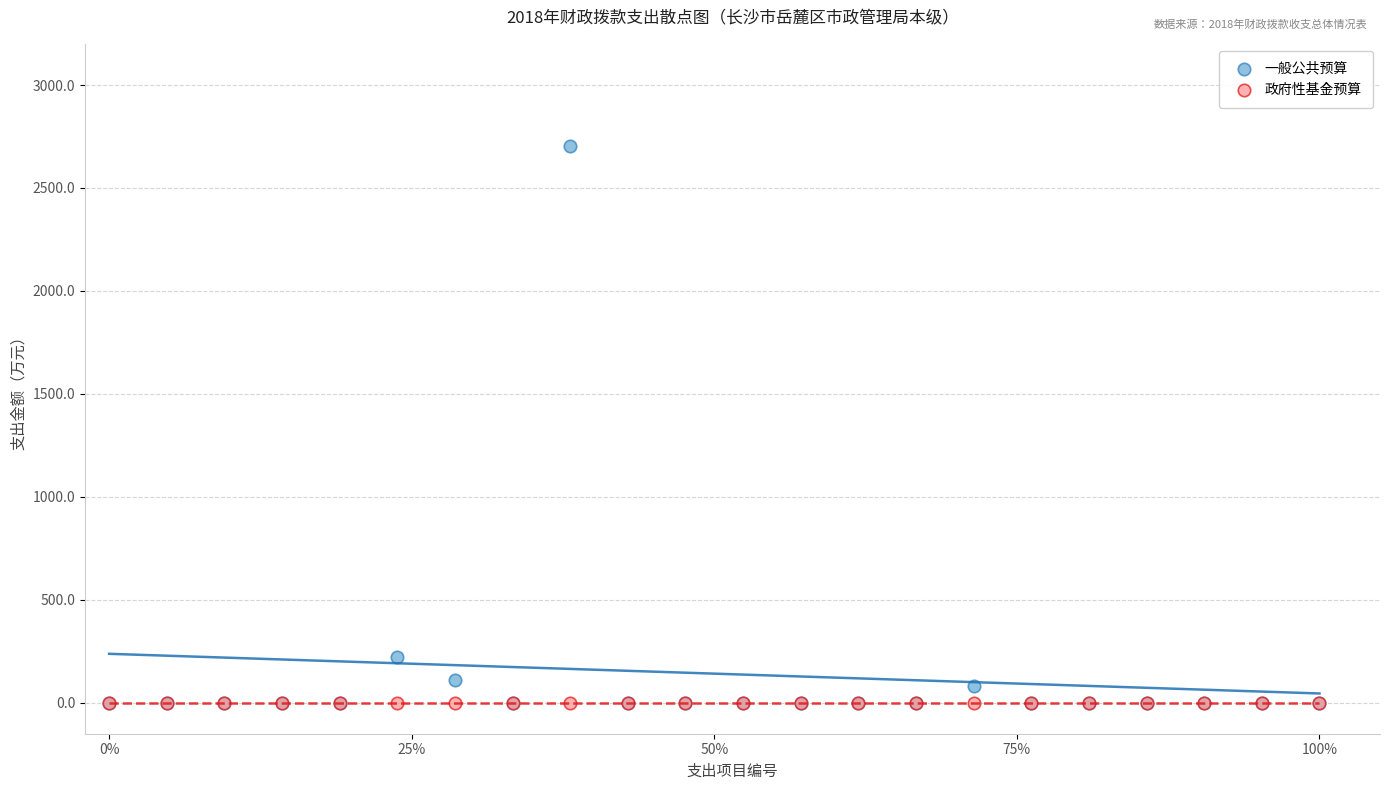

In the 一般公共预算 series, what Y value is closest to 1352?

222.8